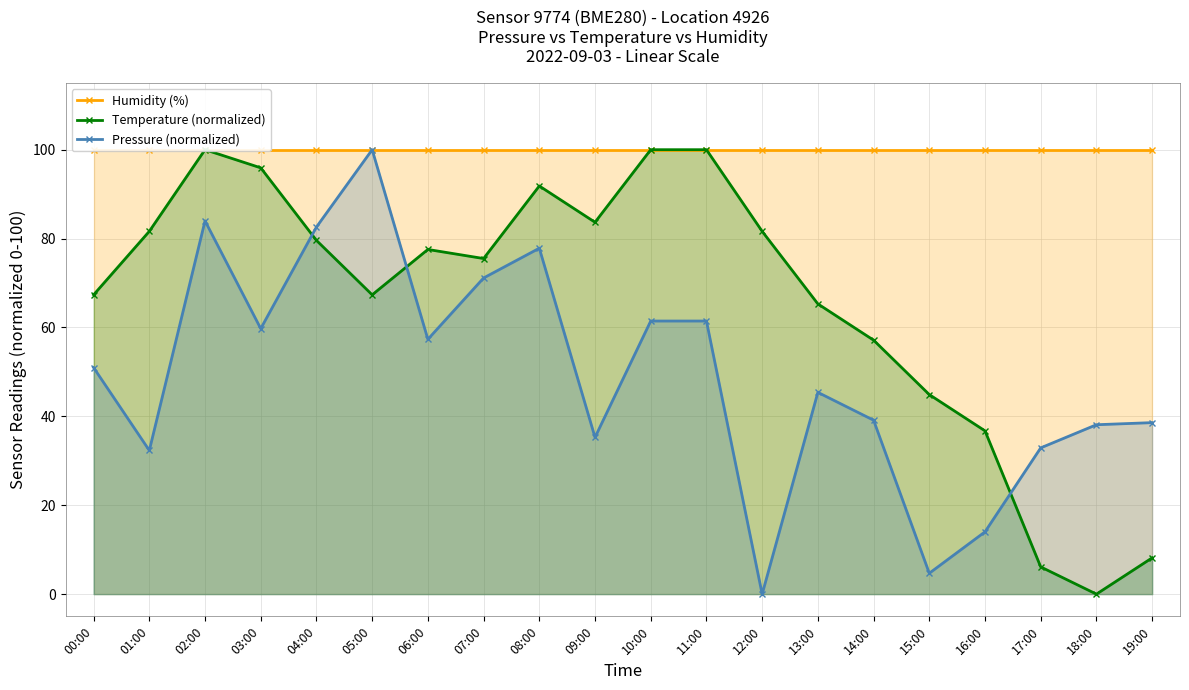

At which label does Humidity (%) reach its minimum?

00:00